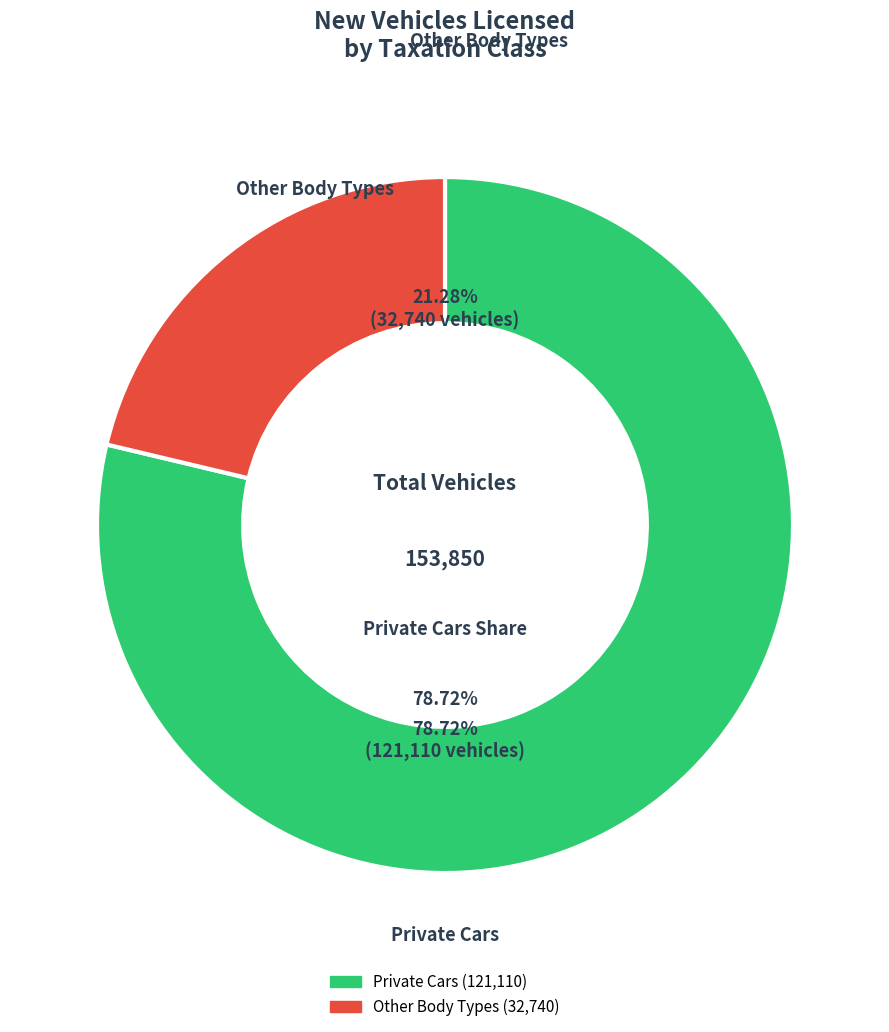

Which category has the biggest portion of the pie?

Private cars